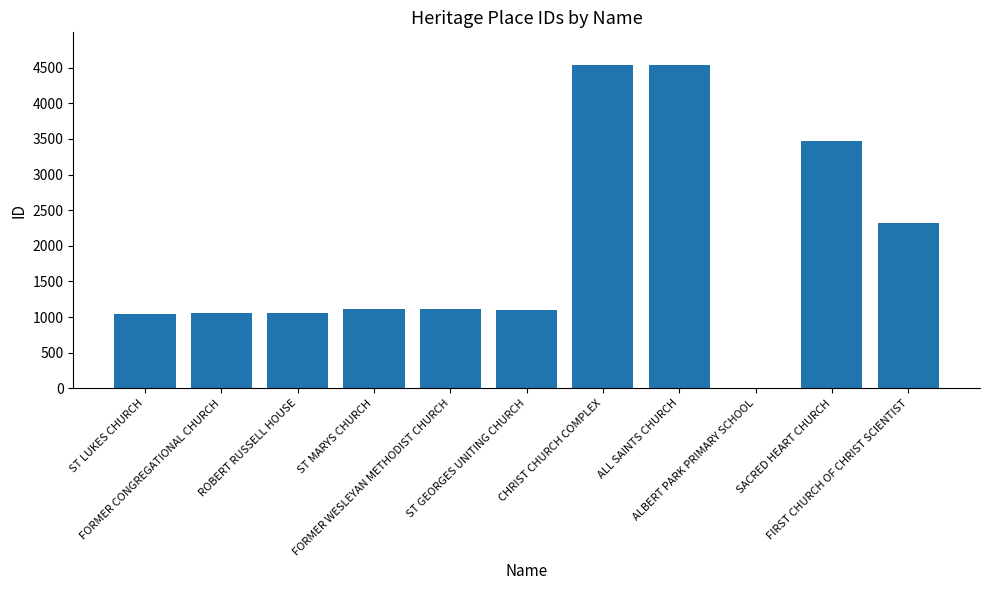

What is the change in value from ROBERT RUSSELL HOUSE to ALL SAINTS CHURCH?

+3492